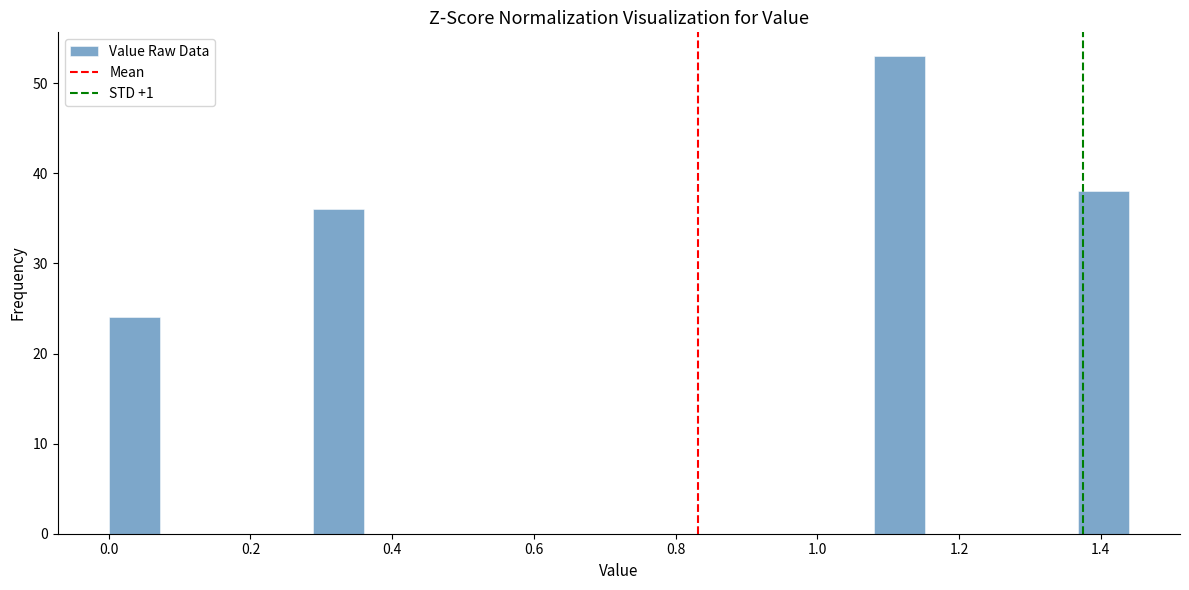

Read against the x-axis, roughly where is the centre of the tallest bar?

1.12